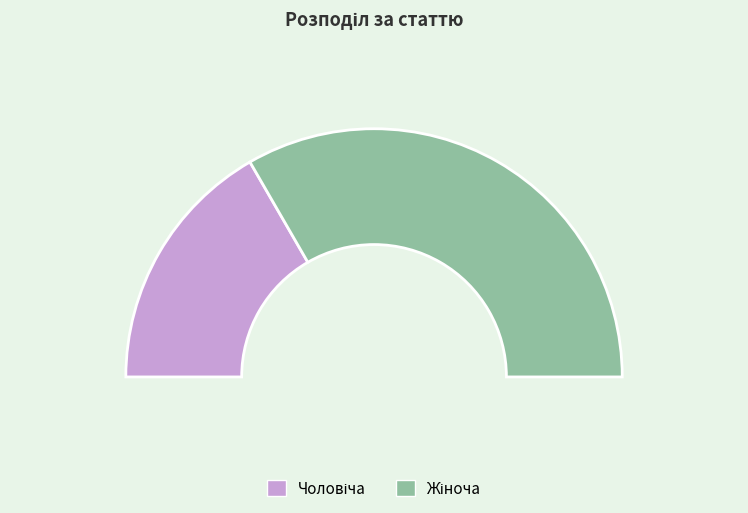

The Жіноча slice represents 67% of the pie. True or false?

True